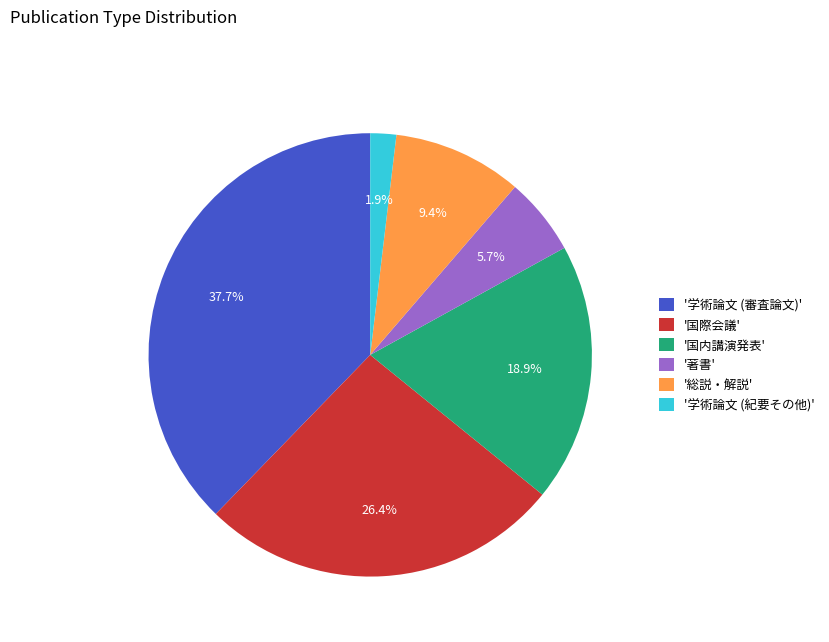

Is there a majority slice in this chart?

No